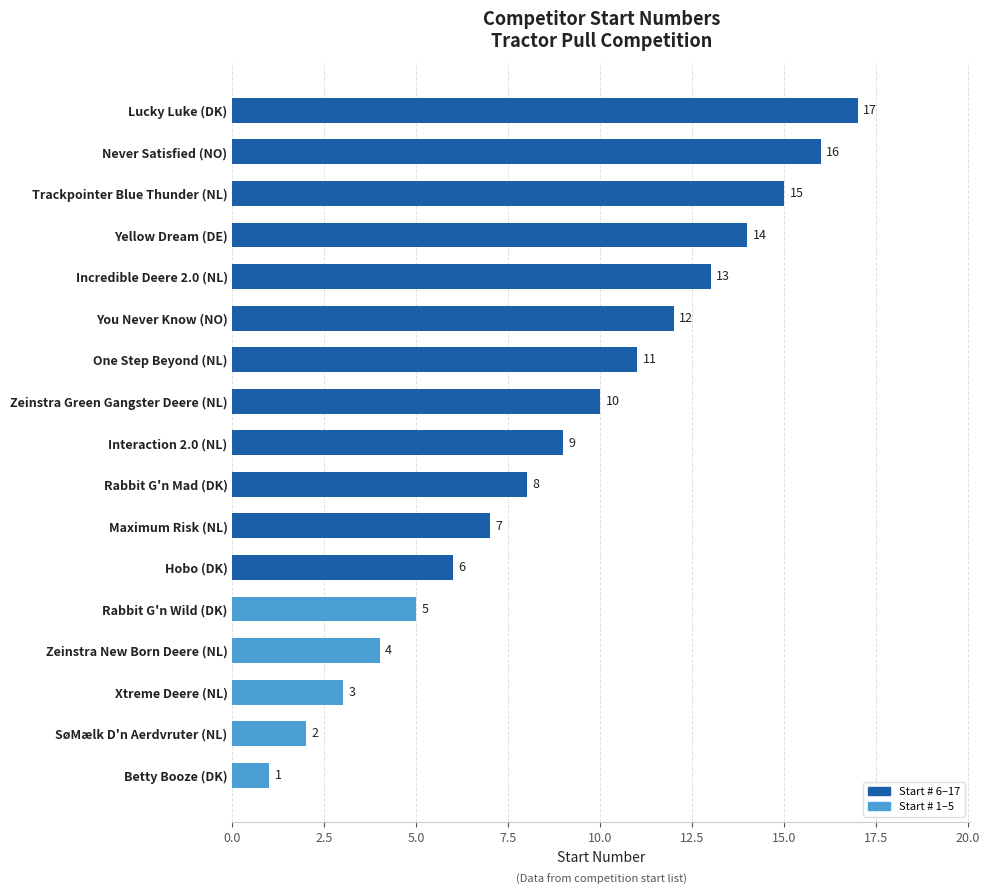

List the labels in order of value, smallest first.

Betty Booze (DK), SøMælk D'n Aerdvruter (NL), Xtreme Deere (NL), Zeinstra New Born Deere (NL), Rabbit G'n Wild (DK), Hobo (DK), Maximum Risk (NL), Rabbit G'n Mad (DK), Interaction 2.0 (NL), Zeinstra Green Gangster Deere (NL), One Step Beyond (NL), You Never Know (NO), Incredible Deere 2.0 (NL), Yellow Dream (DE), Trackpointer Blue Thunder (NL), Never Satisfied (NO), Lucky Luke (DK)